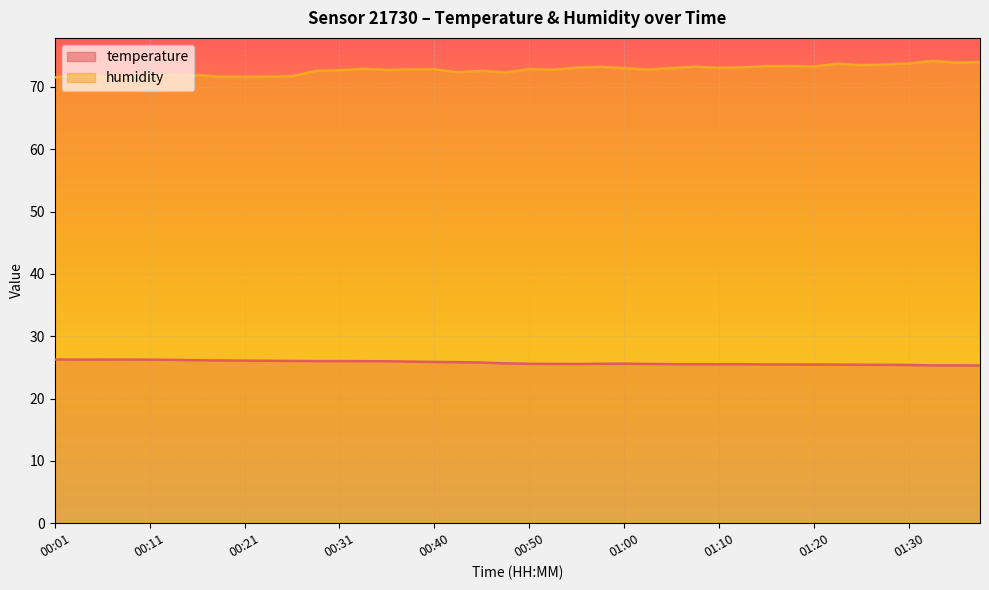

What is the value of the temperature point at the 12th from the left?

26.0